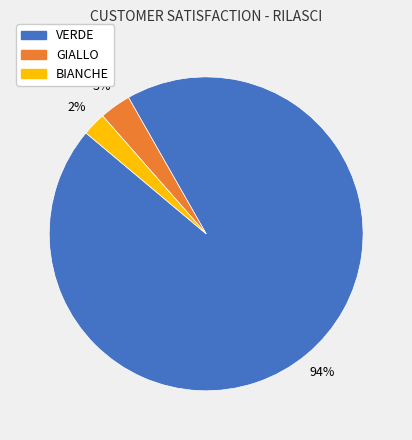

To the nearest percent, what percentage of the pie is GIALLO?

3%